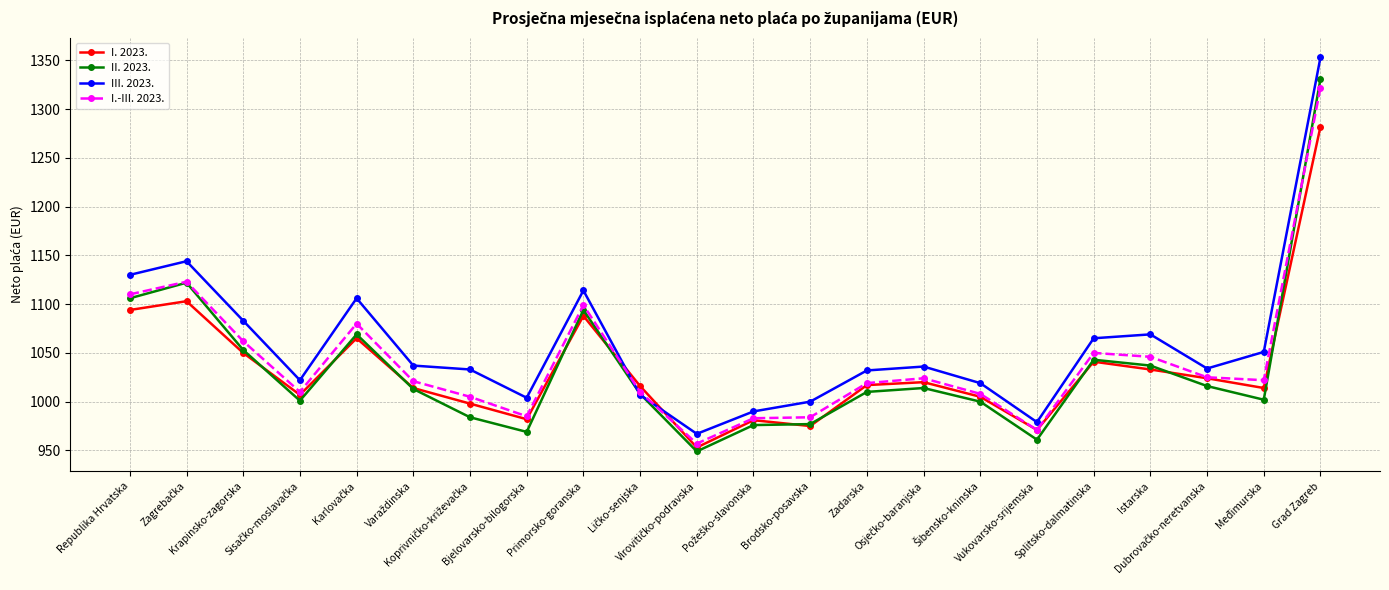

What is the difference between the second highest and minimum values in the II. 2023. series?

173